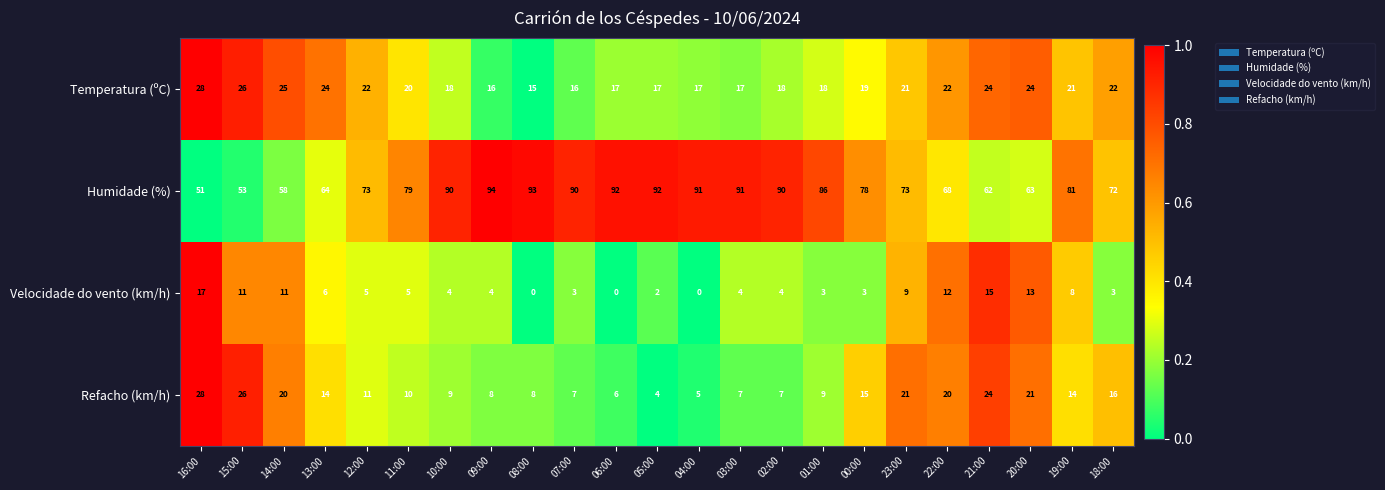

True or false: Velocidade do vento (km/h) has a value of 3 at 07:00.

True